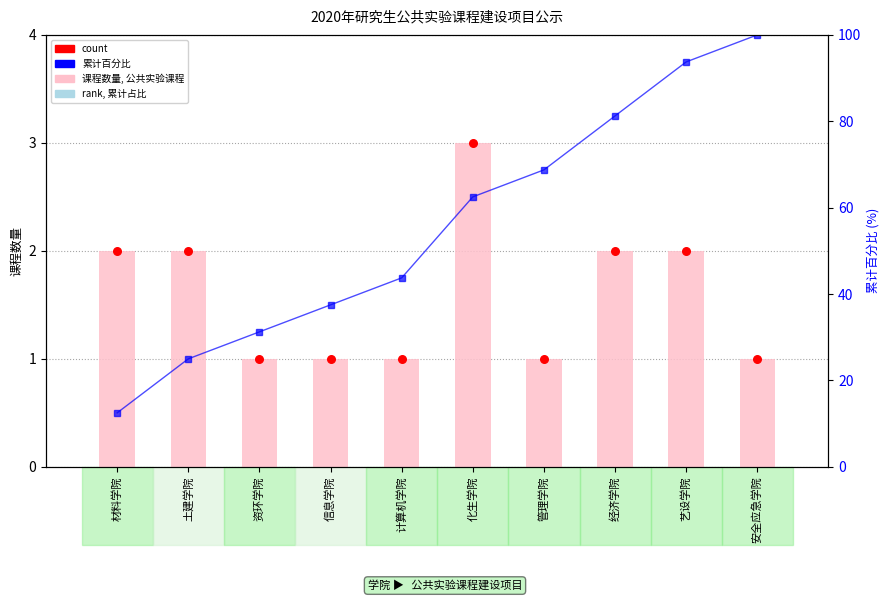

At how many categories does at least one series exceed 38?

6